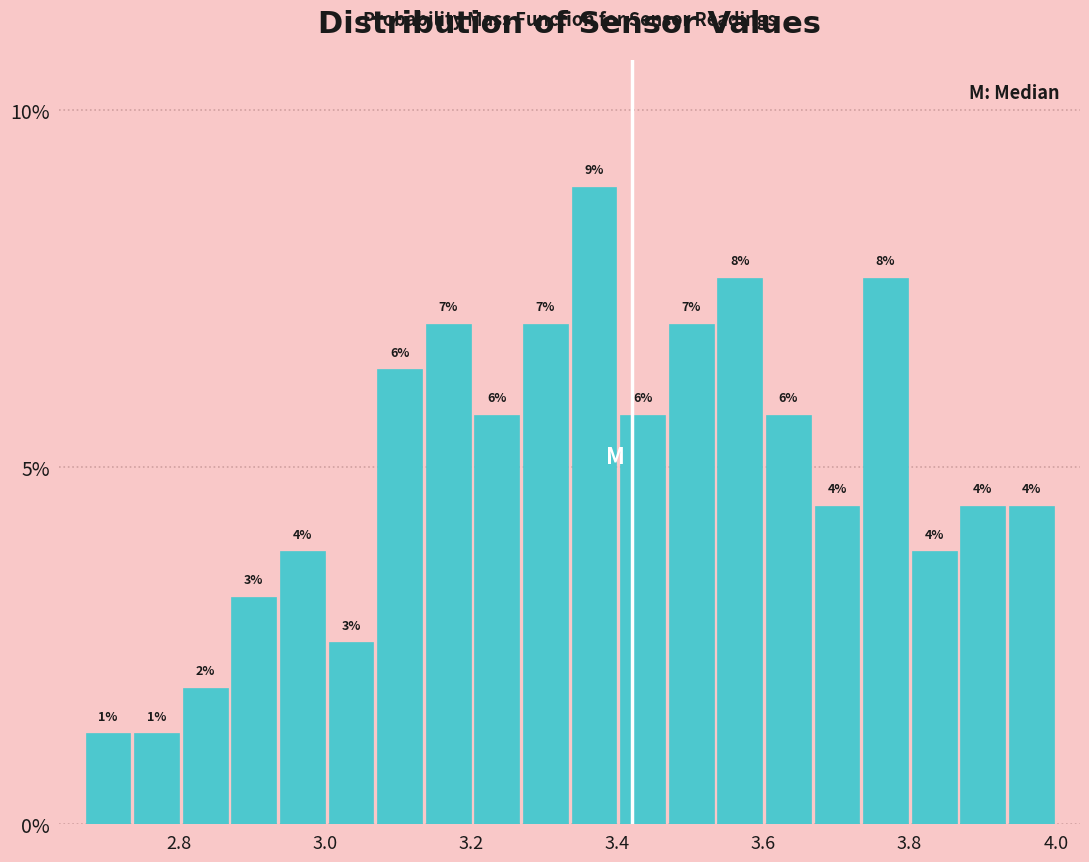

Read against the x-axis, roughly where is the centre of the tallest bar?

3.36